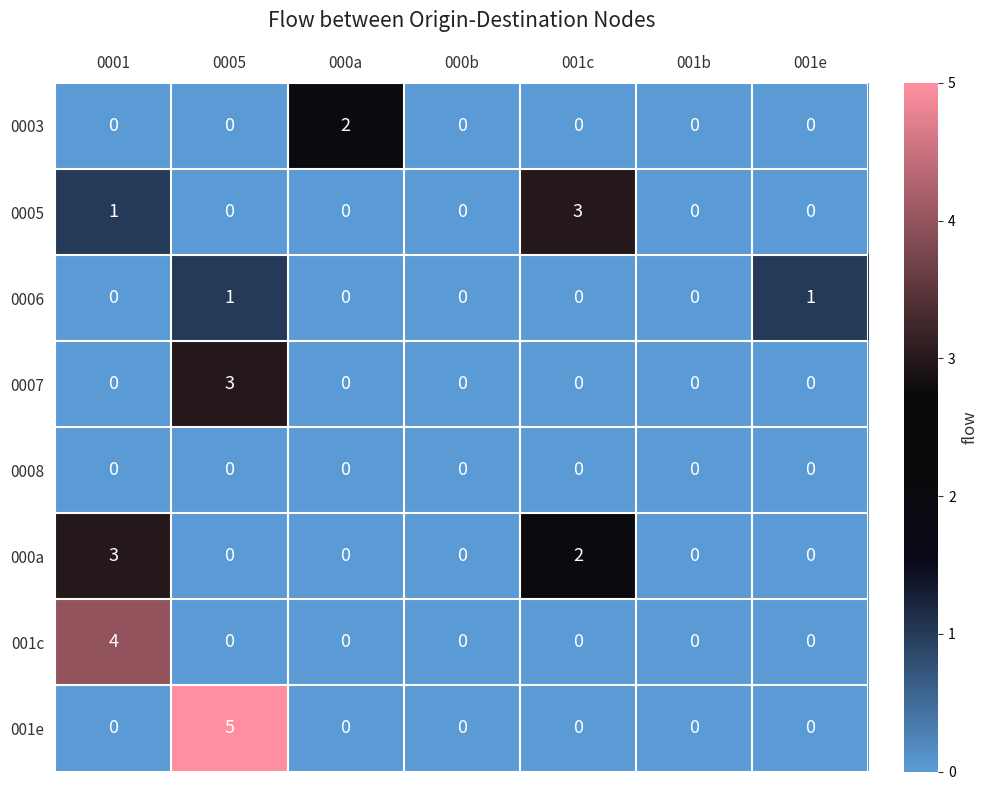

Between 0005 and 001b, which series saw the biggest shift?

001e